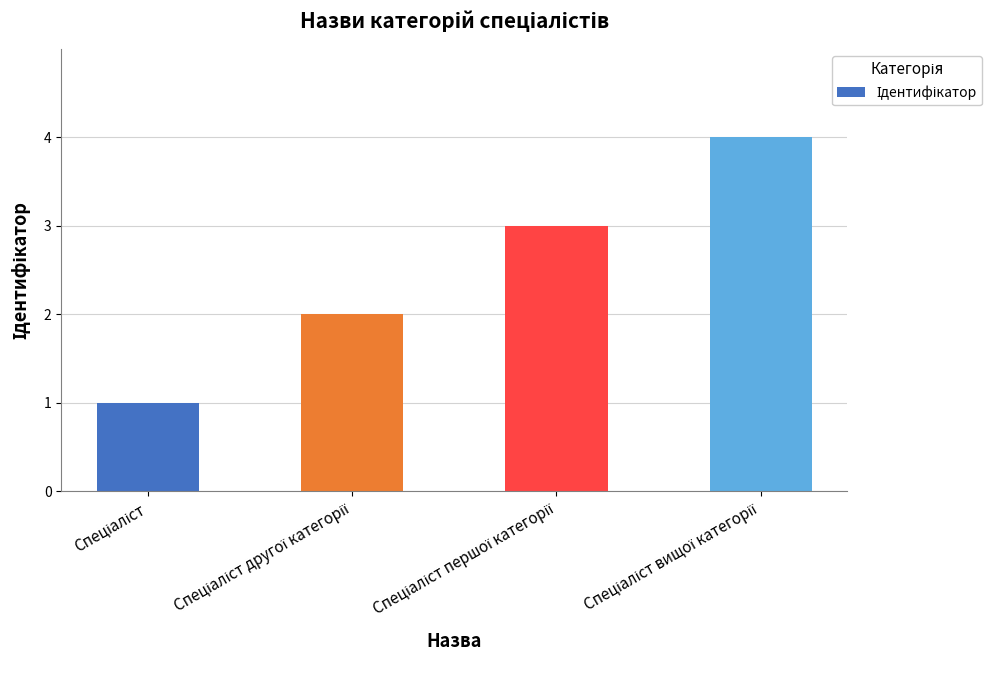

How many data points does each series have?

4